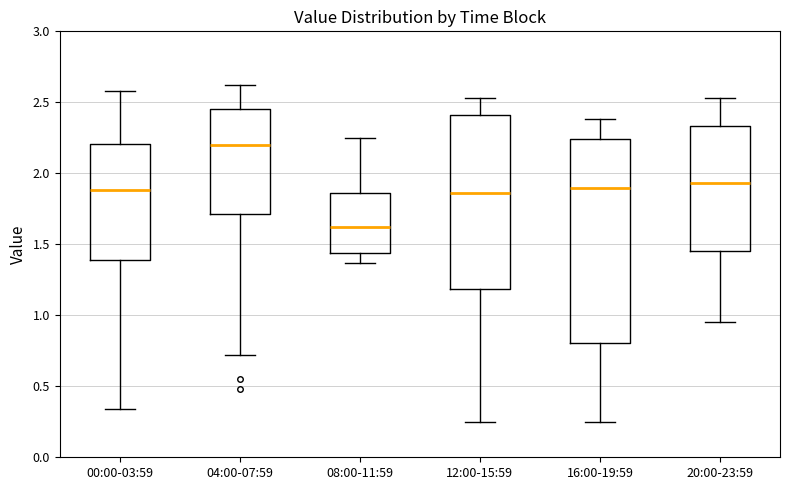

Which box's median line is the lowest?

08:00-11:59